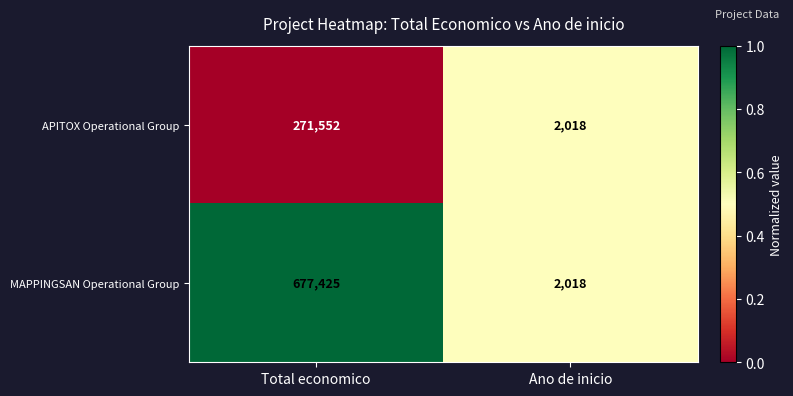

The value of MAPPINGSAN Operational Group at Ano de inicio is 2018. True or false?

True